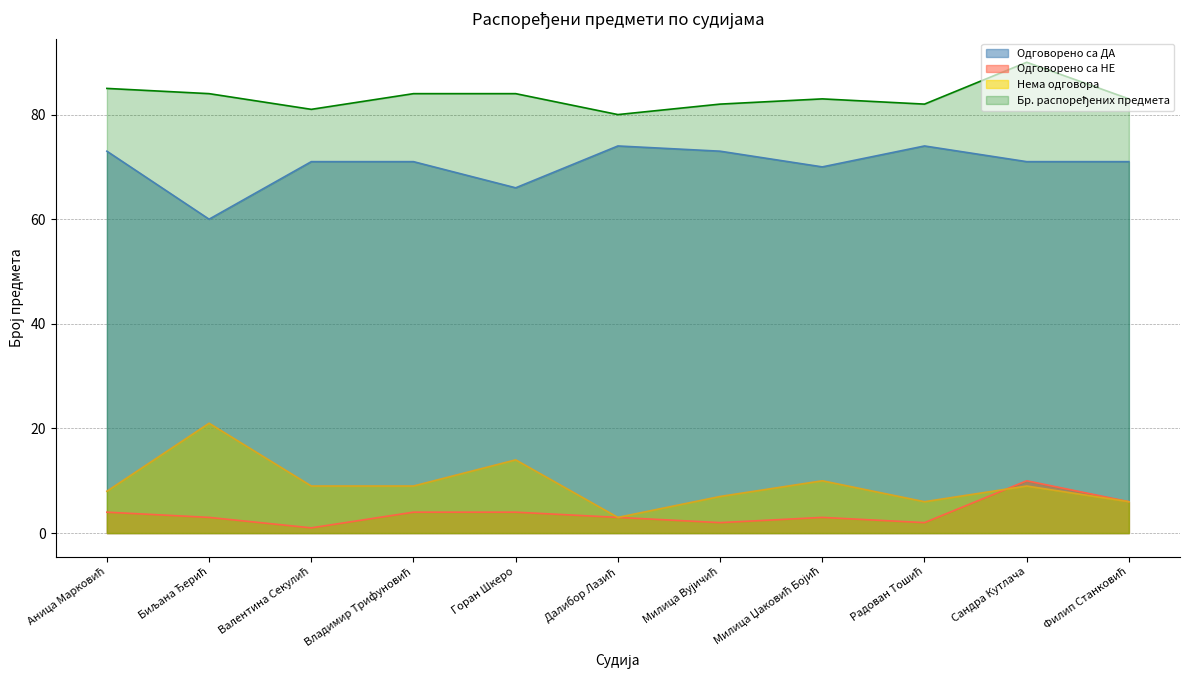

What is the difference between the highest and lowest values at Биљана Ђерић?

81